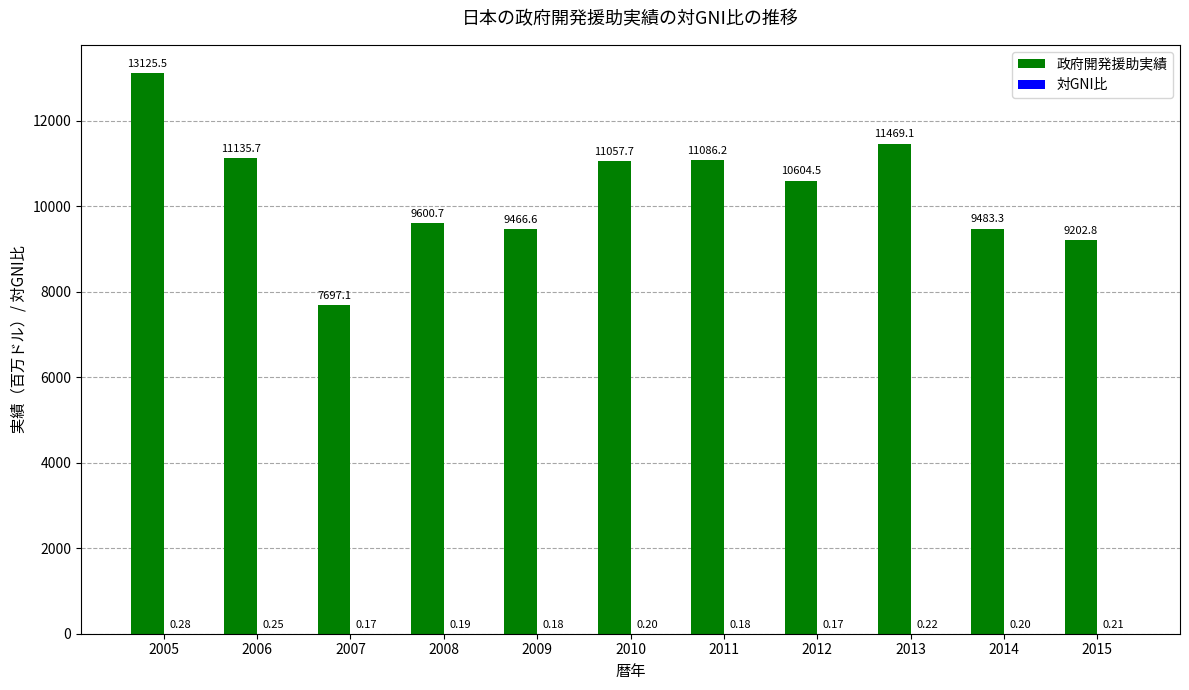

How many groups of bars are there?

11